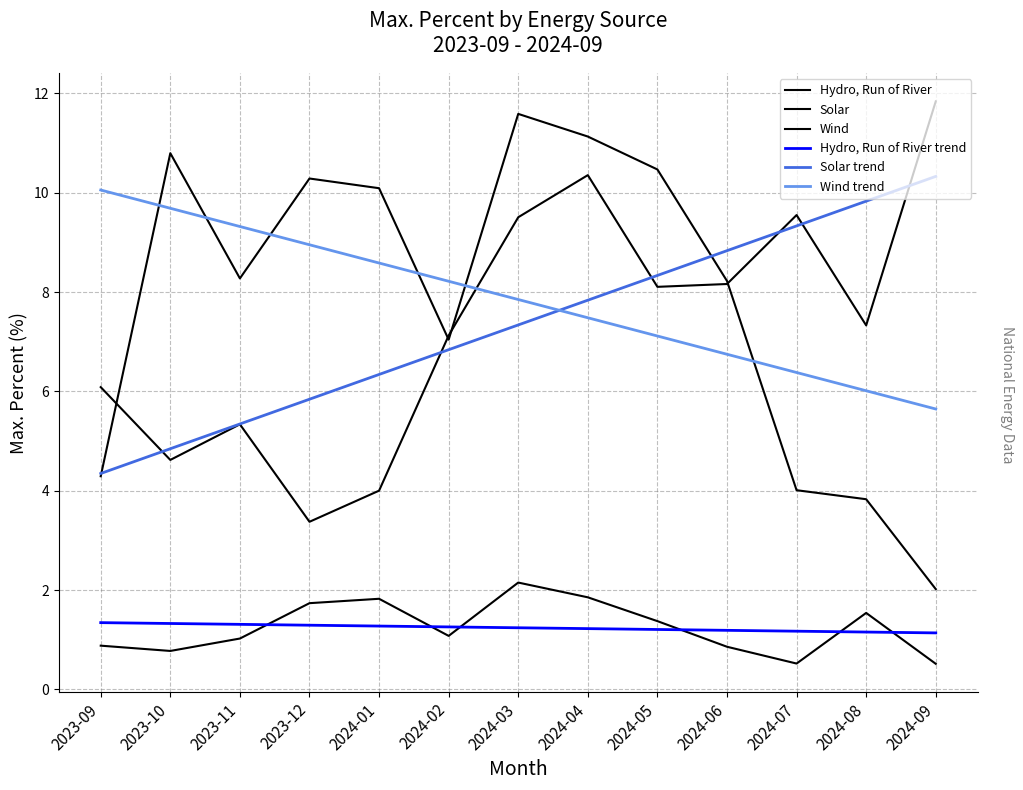

The value of Hydro, Run of River trend at 2024-01 is 0.5. True or false?

False